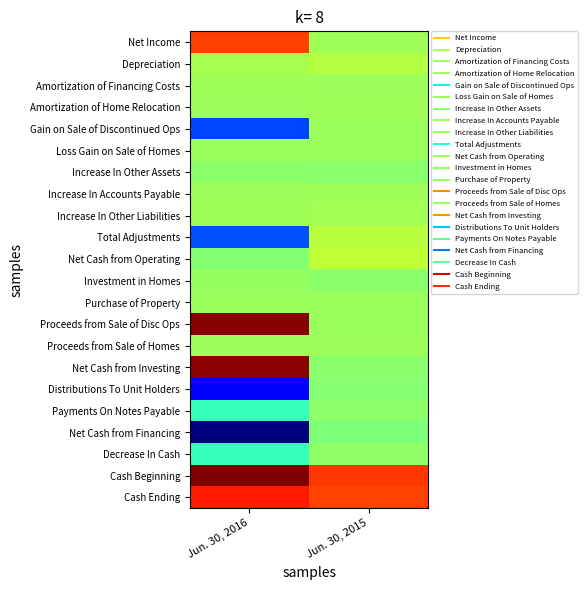

Rank the series by their maximum value, from lowest to highest.

Net Cash from Financing, Distributions To Unit Holders, Increase In Other Assets, Payments On Notes Payable, Decrease In Cash, Investment in Homes, Purchase of Property, Gain on Sale of Discontinued Ops, Loss Gain on Sale of Homes, Proceeds from Sale of Homes, Increase In Accounts Payable, Amortization of Financing Costs, Amortization of Home Relocation, Increase In Other Liabilities, Depreciation, Total Adjustments, Net Cash from Operating, Net Income, Cash Ending, Net Cash from Investing, Proceeds from Sale of Disc Ops, Cash Beginning